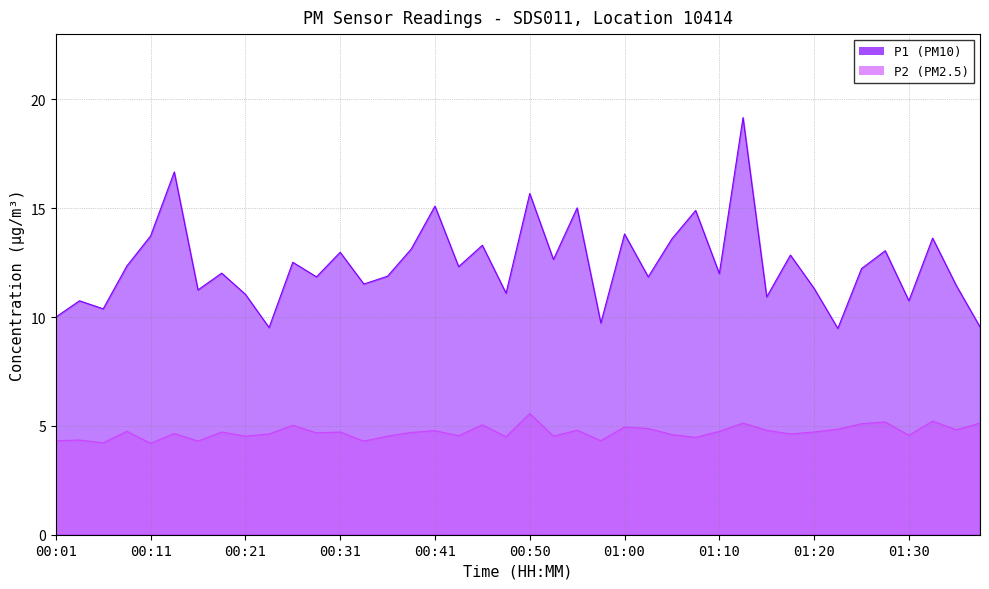

How many distinct data groups are displayed?

2